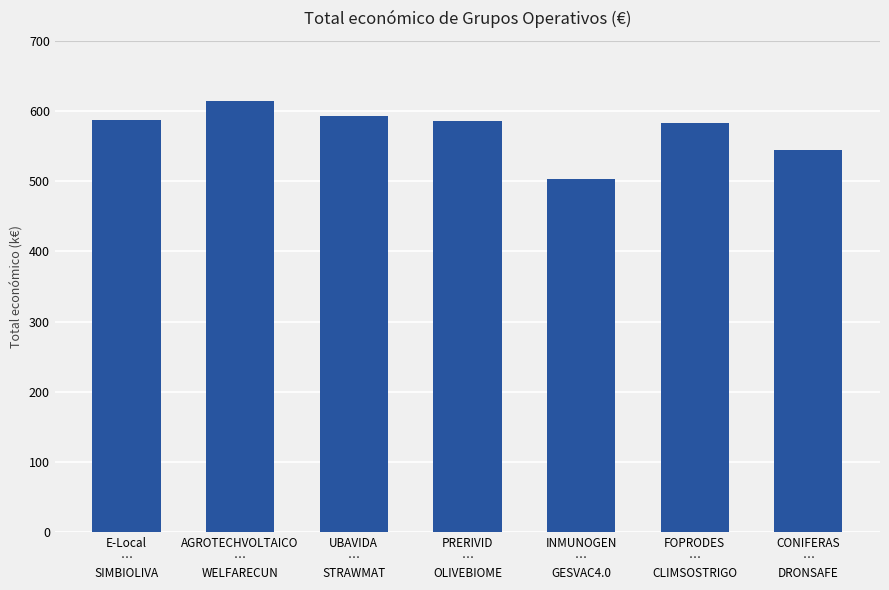

Where is the data nearest to the value 558?

CONIFERAS
…
DRONSAFE